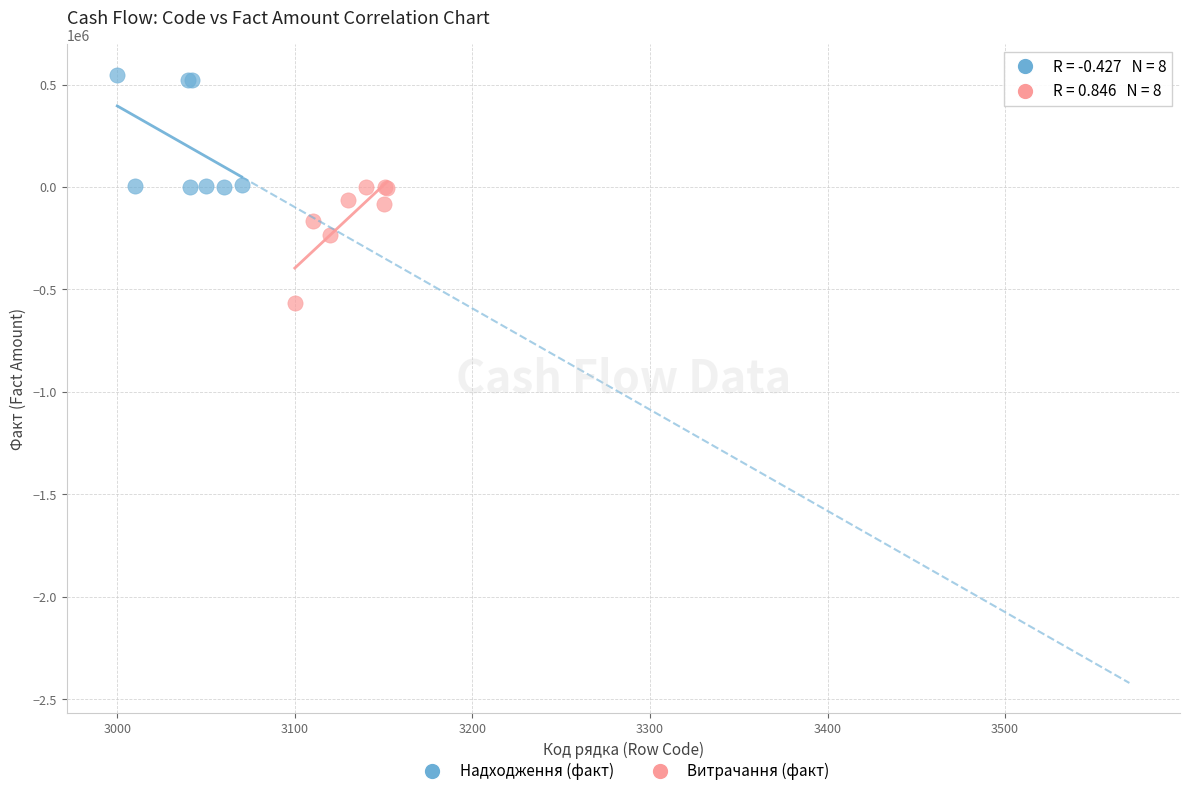

Which series reaches the minimum Y coordinate?

Витрачання (факт)